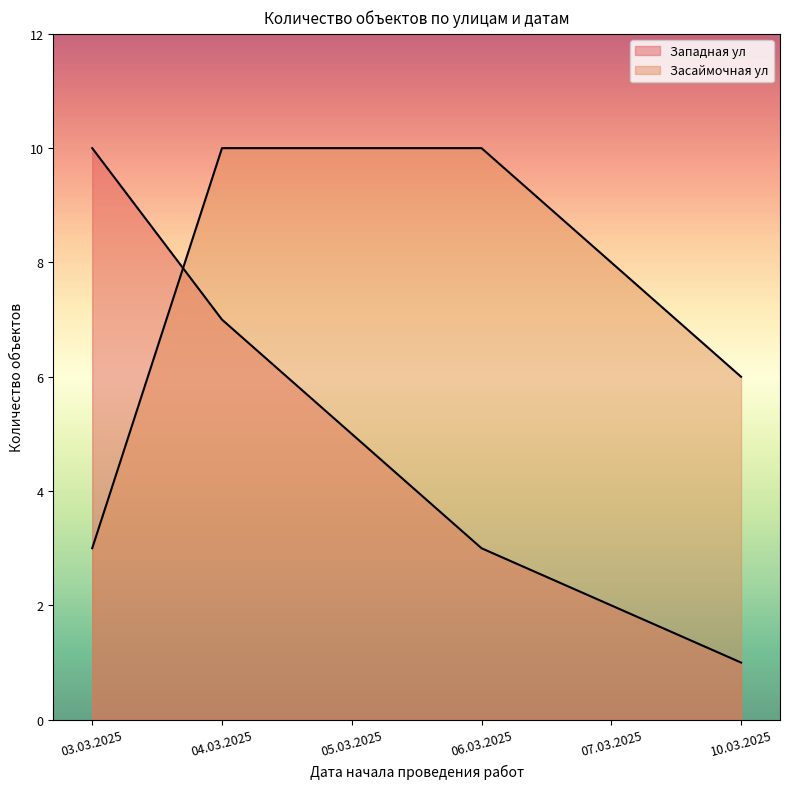

What is the difference between the Западная ул values at 07.03.2025 and 04.03.2025?

5